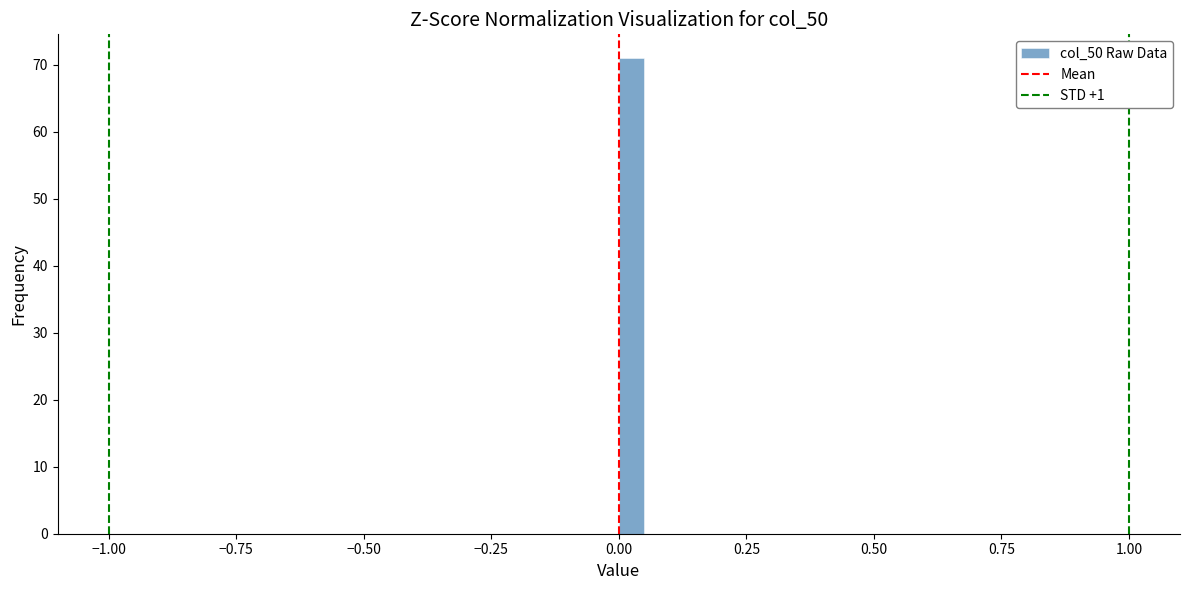

Read against the x-axis, roughly where is the centre of the tallest bar?

0.05